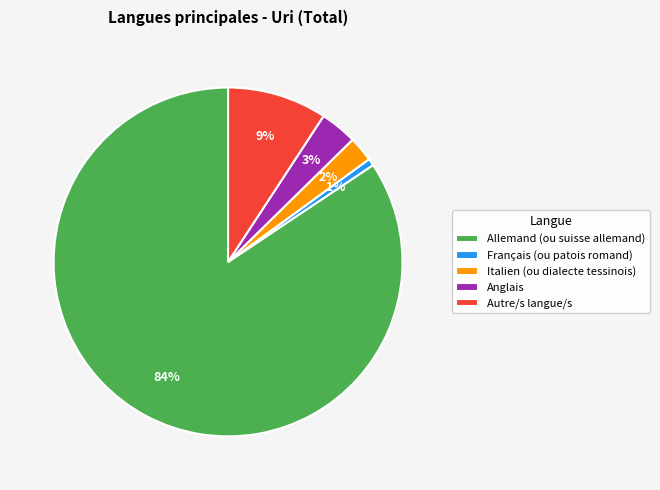

Do Italien (ou dialecte tessinois) and Anglais together represent more than half of the pie?

No